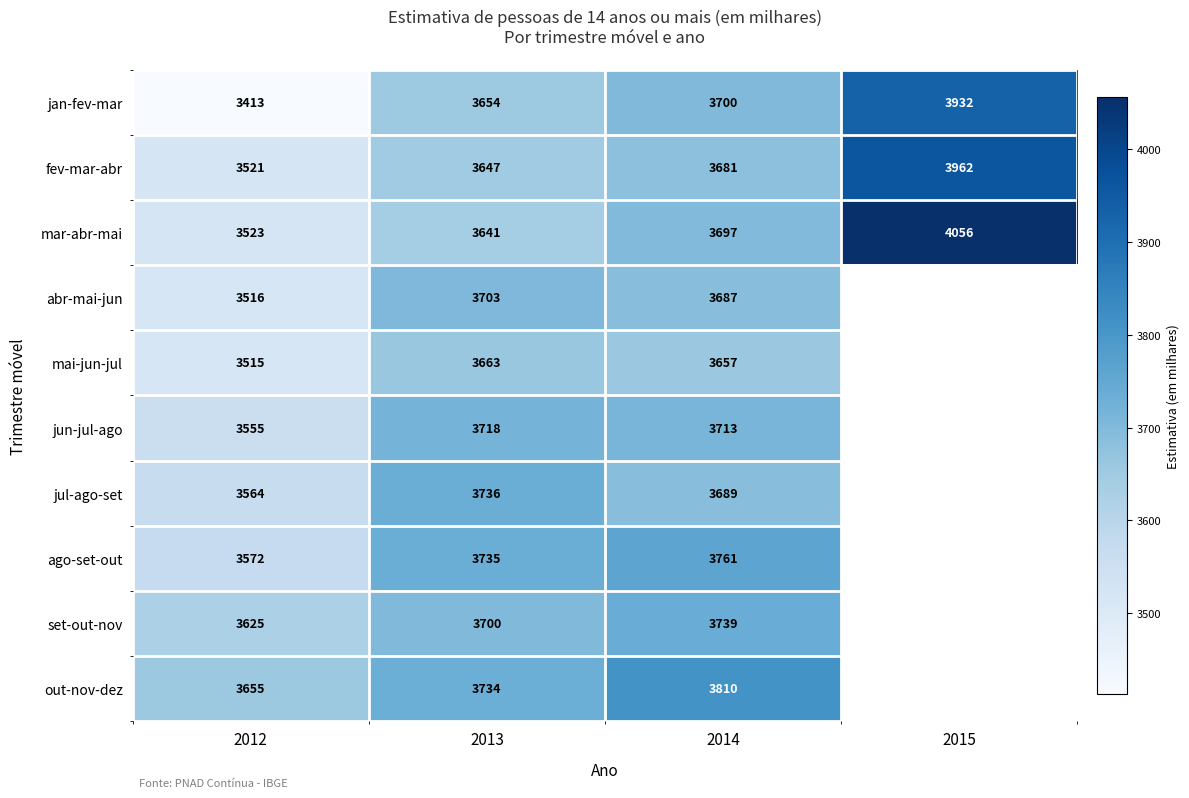

Is the value of set-out-nov at 2013 greater than the value of ago-set-out at 2012?

Yes